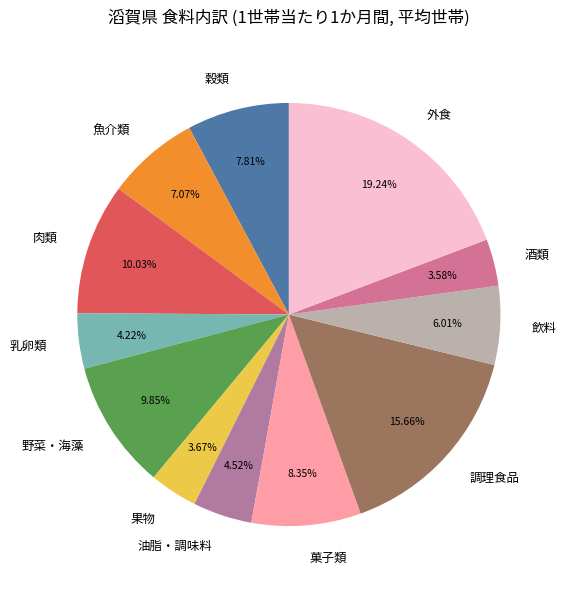

How many slices are in this pie chart?

12